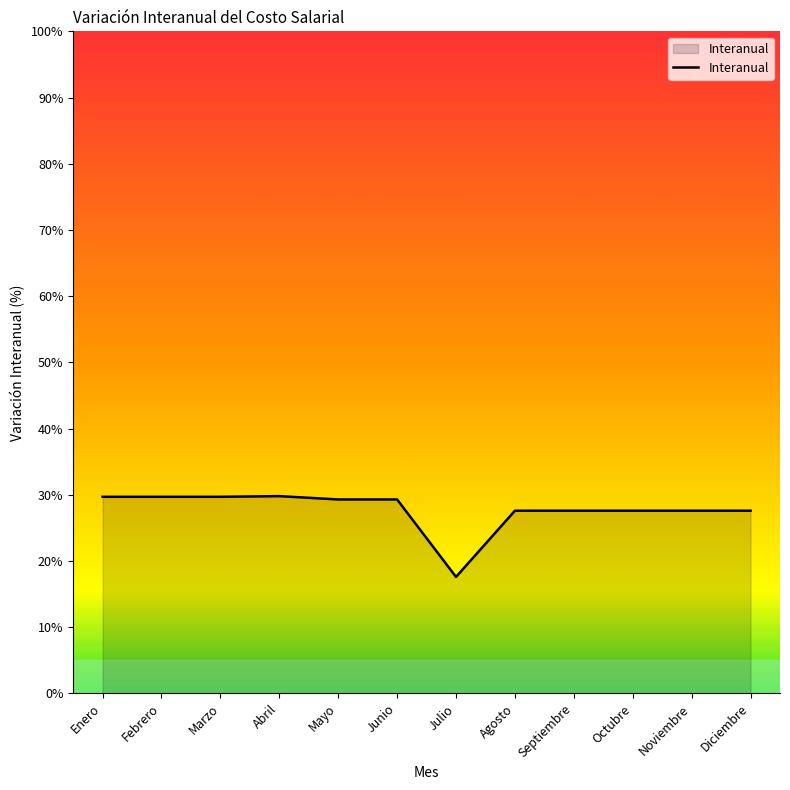

What is the approximate value at Enero?

29.7